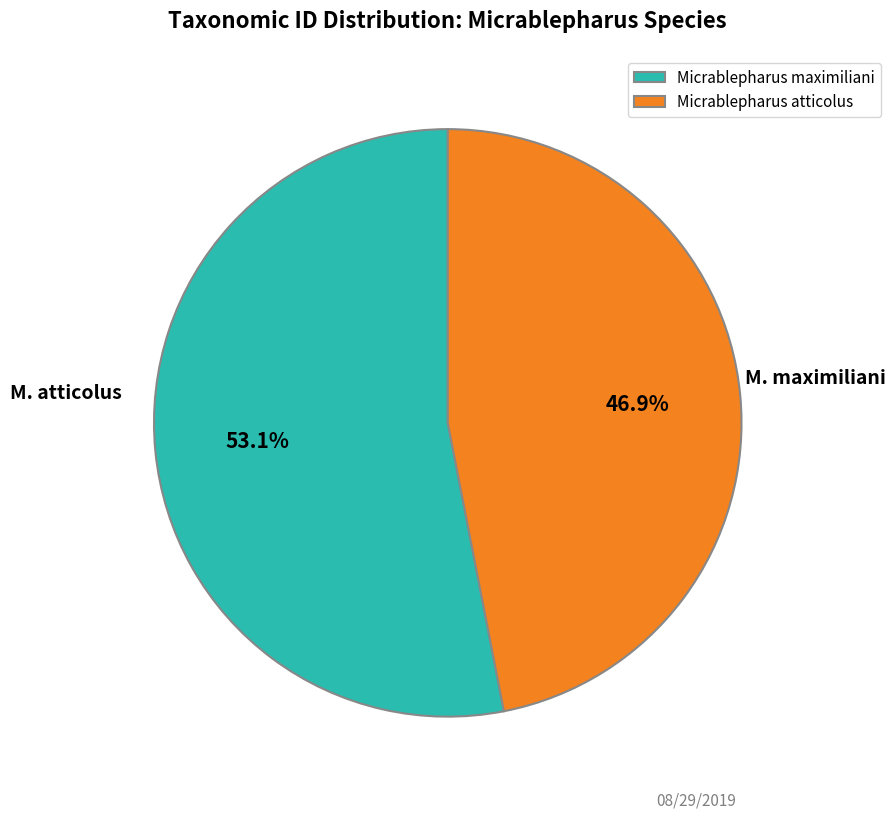

Combined, do Micrablepharus maximiliani and Micrablepharus atticolus account for over 50%?

Yes